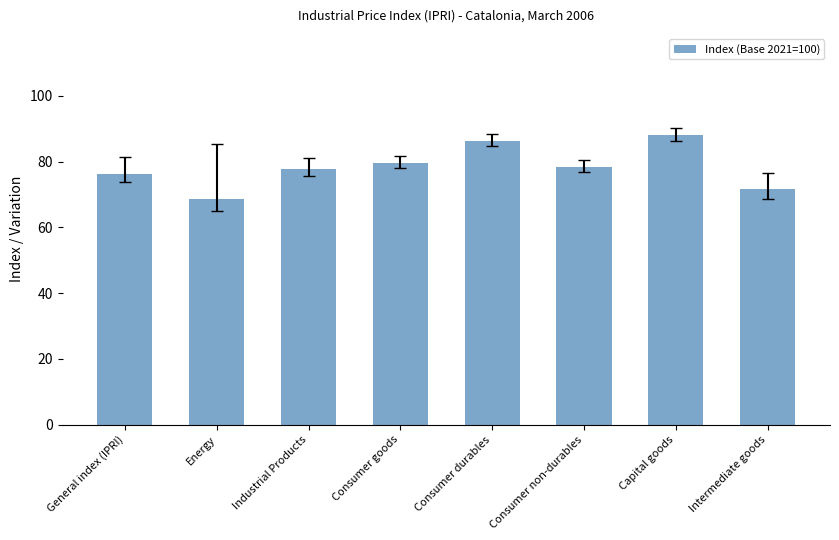

The value at Consumer non-durables is 78.3. True or false?

True